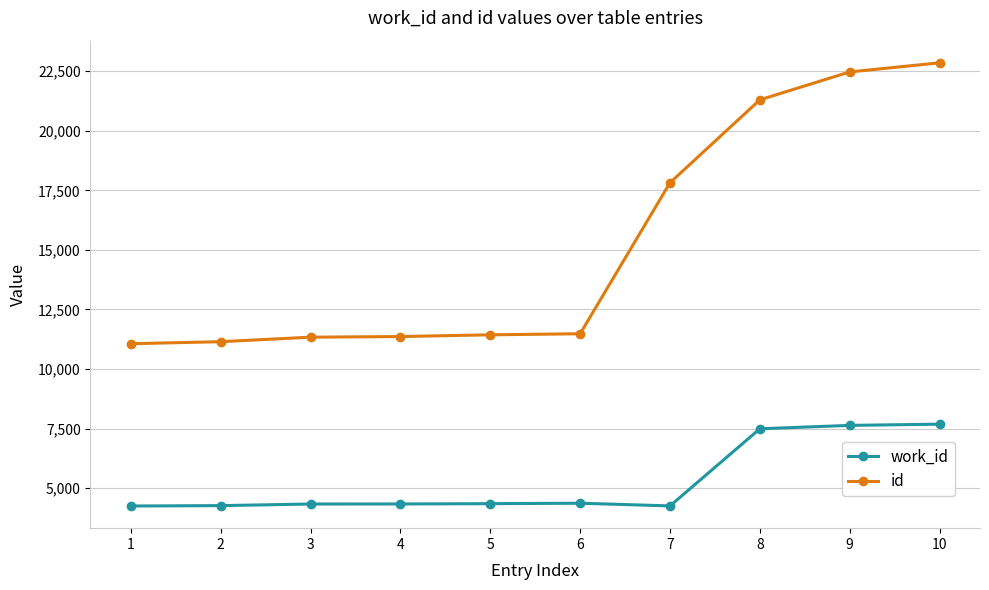

How many data points in id are less than 11482?

5